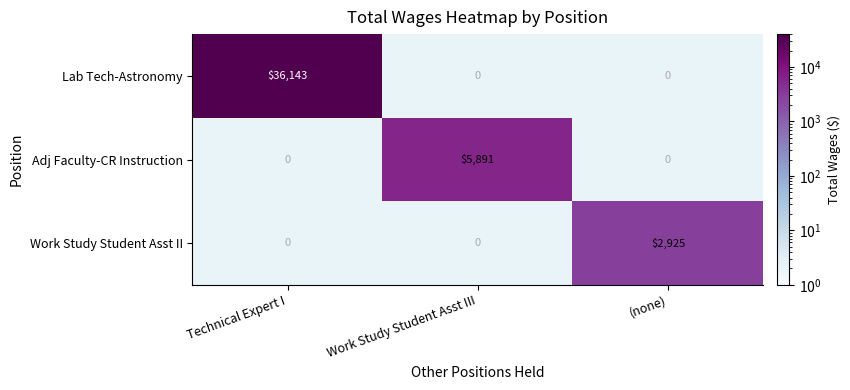

The value of Adj Faculty-CR Instruction at Work Study Student Asst III is 3195. True or false?

False